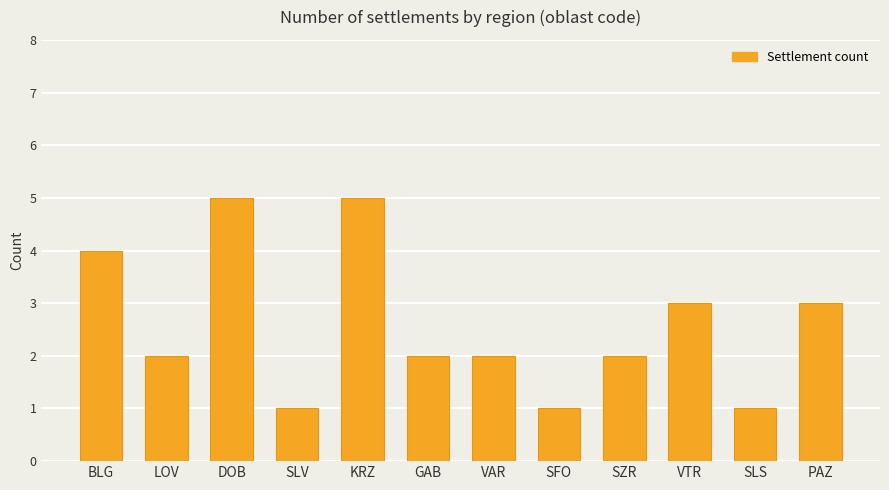

How many series are shown in this chart?

1